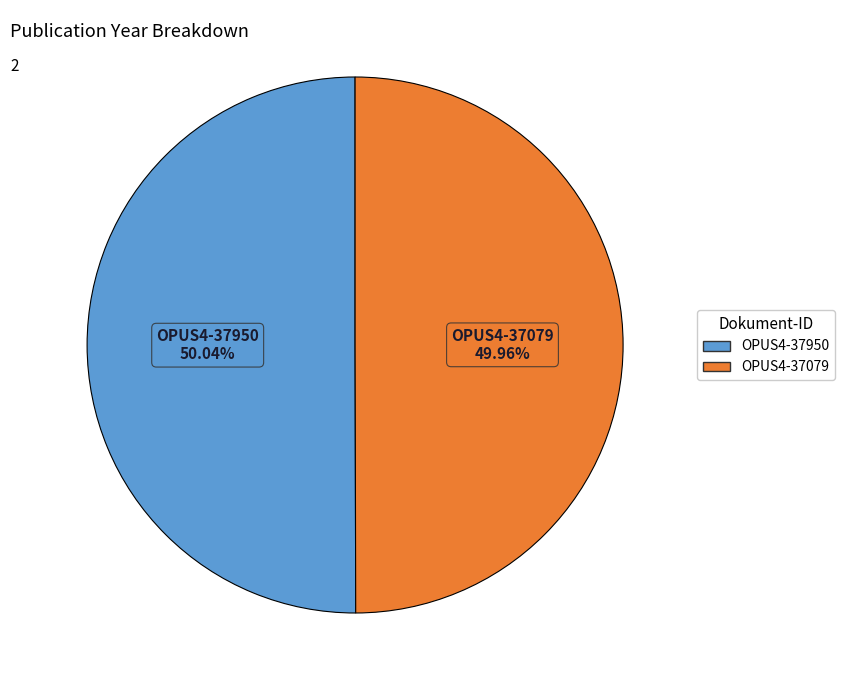

True or false: OPUS4-37950 accounts for 50% of the total.

True